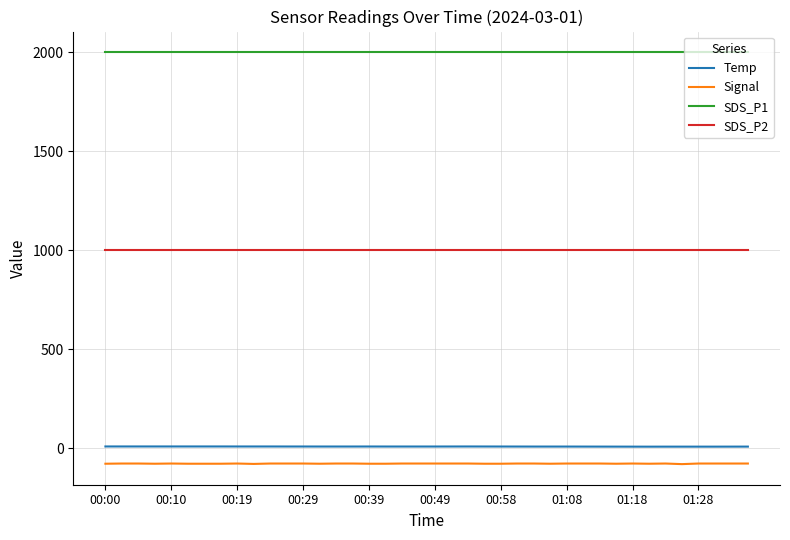

True or false: Temp and SDS_P1 cross at least once.

False